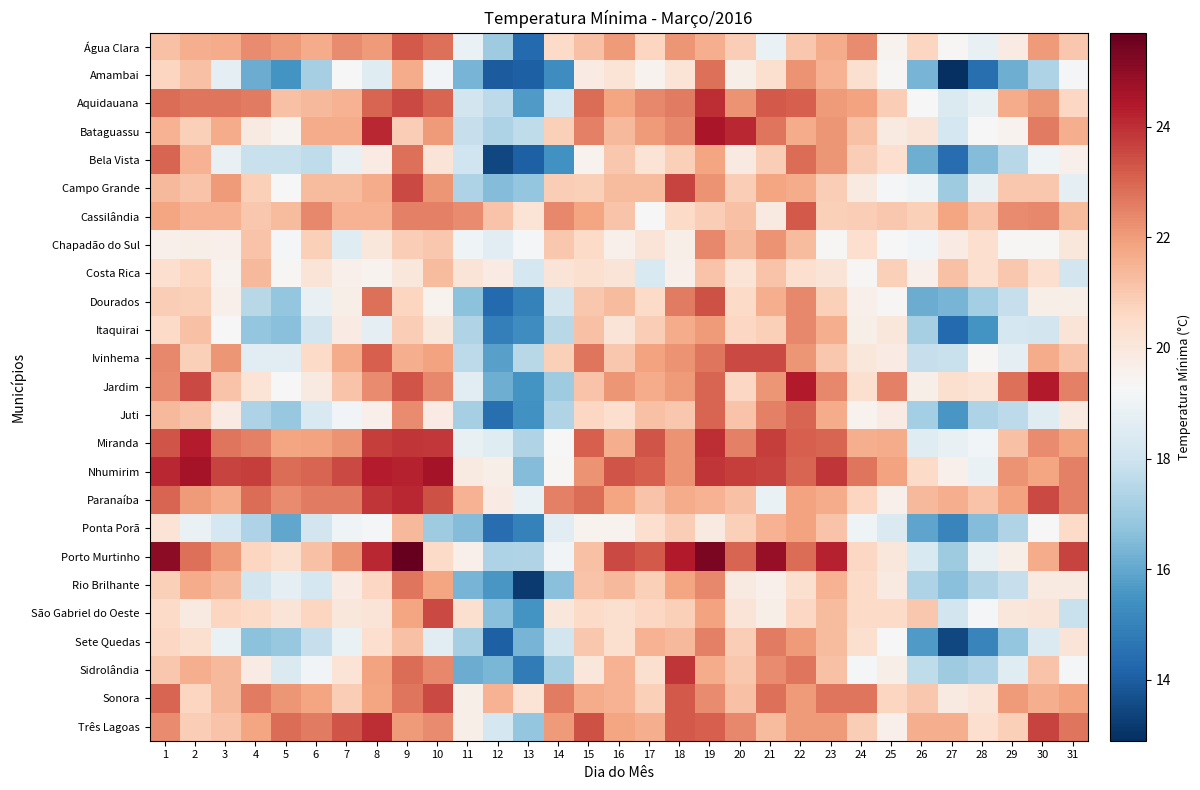

Reading left to right, list all the values displayed in this chart.

Água Clara: 1=21.2	2=21.6	3=21.7	4=22.3	5=22.0	6=21.7	7=22.3	8=22.0	9=23.2	10=22.8	11=18.9	12=17.0	13=14.3	14=20.5	15=21.2	16=22.0	17=20.7	18=22.1	19=21.6	20=20.9	21=18.9	22=21.0	23=21.7	24=22.3	25=19.5	26=20.7	27=19.4	28=18.8	29=19.8	30=22.0	31=21.0
Amambai: 1=20.7	2=21.2	3=18.7	4=16.1	5=15.5	6=17.2	7=19.3	8=18.5	9=21.7	10=19.1	11=16.3	12=14.0	13=14.1	14=15.3	15=19.8	16=20.2	17=19.5	18=20.2	19=22.8	20=19.7	21=20.3	22=22.2	23=21.5	24=20.3	25=19.4	26=16.3	27=12.9	28=14.5	29=16.2	30=17.3	31=19.2
Aquidauana: 1=22.9	2=22.7	3=22.7	4=22.6	5=21.2	6=21.4	7=21.5	8=23.0	9=23.5	10=23.0	11=18.1	12=17.6	13=15.7	14=18.2	15=22.9	16=21.8	17=22.4	18=22.6	19=24.0	20=22.2	21=23.2	22=23.1	23=22.0	24=21.9	25=20.9	26=19.3	27=18.4	28=18.8	29=21.7	30=22.1	31=20.6
Bataguassu: 1=21.5	2=20.8	3=21.7	4=19.9	5=19.5	6=21.7	7=21.7	8=24.1	9=20.9	10=22.0	11=17.8	12=17.3	13=17.7	14=20.8	15=22.5	16=21.4	17=22.0	18=22.4	19=24.5	20=24.1	21=22.7	22=21.7	23=22.1	24=21.2	25=19.9	26=20.1	27=18.2	28=19.3	29=19.5	30=22.6	31=21.6
Bela Vista: 1=23.0	2=21.5	3=18.8	4=17.9	5=17.9	6=17.7	7=18.8	8=19.8	9=22.8	10=20.1	11=18.0	12=13.5	13=14.1	14=15.4	15=19.5	16=21.0	17=20.2	18=20.8	19=21.8	20=19.9	21=20.9	22=22.9	23=22.1	24=20.9	25=20.4	26=16.2	27=14.4	28=16.5	29=17.5	30=19.0	31=19.6
Campo Grande: 1=21.4	2=21.1	3=22.0	4=20.8	5=19.3	6=21.3	7=21.3	8=21.7	9=23.5	10=22.1	11=17.3	12=16.5	13=16.8	14=20.9	15=20.8	16=21.3	17=21.3	18=23.6	19=22.2	20=20.9	21=21.8	22=21.7	23=20.9	24=19.9	25=19.2	26=19.0	27=17.0	28=18.8	29=21.0	30=21.0	31=18.7
Cassilândia: 1=21.8	2=21.5	3=21.5	4=21.0	5=21.3	6=22.4	7=21.5	8=21.5	9=22.5	10=22.5	11=22.3	12=21.1	13=20.2	14=22.4	15=21.8	16=21.1	17=19.3	18=20.5	19=20.9	20=21.2	21=19.9	22=23.2	23=20.8	24=20.9	25=21.0	26=20.8	27=21.8	28=21.1	29=22.3	30=22.4	31=21.3
Chapadão do Sul: 1=19.6	2=19.7	3=19.6	4=21.1	5=19.2	6=20.8	7=18.5	8=20.0	9=20.9	10=21.0	11=19.0	12=18.6	13=19.2	14=21.0	15=20.5	16=19.6	17=20.1	18=19.7	19=22.4	20=21.4	21=22.2	22=21.3	23=19.4	24=20.4	25=19.3	26=19.1	27=19.8	28=20.4	29=19.4	30=19.4	31=20.0
Costa Rica: 1=20.4	2=20.7	3=19.5	4=21.4	5=19.4	6=20.1	7=19.6	8=19.5	9=20.0	10=21.3	11=20.1	12=19.8	13=18.2	14=20.1	15=20.3	16=20.1	17=18.3	18=19.6	19=21.1	20=20.2	21=21.1	22=20.4	23=20.1	24=19.4	25=20.8	26=19.6	27=21.2	28=20.4	29=21.0	30=20.4	31=18.1
Dourados: 1=20.9	2=20.8	3=19.6	4=17.5	5=16.8	6=18.8	7=19.7	8=22.8	9=20.7	10=19.5	11=16.7	12=14.3	13=15.0	14=18.1	15=21.0	16=21.3	17=20.5	18=22.6	19=23.4	20=20.5	21=21.6	22=22.4	23=20.8	24=19.6	25=19.4	26=16.1	27=16.3	28=17.1	29=17.8	30=19.7	31=19.7
Itaquirai: 1=20.5	2=21.2	3=19.3	4=16.8	5=16.6	6=18.1	7=19.8	8=18.7	9=20.9	10=20.0	11=17.4	12=14.9	13=15.3	14=17.5	15=21.2	16=20.1	17=20.9	18=21.7	19=22.0	20=20.6	21=20.8	22=22.4	23=21.6	24=19.7	25=20.0	26=17.2	27=14.3	28=15.5	29=18.2	30=18.1	31=20.1
Ivinhema: 1=22.4	2=20.8	3=22.1	4=18.6	5=18.6	6=20.5	7=21.7	8=23.1	9=21.6	10=21.9	11=17.6	12=15.8	13=17.5	14=20.8	15=22.7	16=21.0	17=21.9	18=22.2	19=22.7	20=23.5	21=23.5	22=22.1	23=21.0	24=20.0	25=19.8	26=17.8	27=17.9	28=19.4	29=18.7	30=21.7	31=21.1
Jardim: 1=22.3	2=23.5	3=21.1	4=20.2	5=19.3	6=19.9	7=21.1	8=22.3	9=23.3	10=22.4	11=18.6	12=16.2	13=15.5	14=17.0	15=21.1	16=22.1	17=21.7	18=22.0	19=23.0	20=20.6	21=22.1	22=24.4	23=22.4	24=20.3	25=22.5	26=19.7	27=20.3	28=20.2	29=22.8	30=24.4	31=22.5
Juti: 1=21.4	2=21.1	3=19.8	4=17.3	5=16.9	6=18.3	7=19.1	8=19.6	9=22.3	10=19.8	11=17.2	12=14.5	13=15.4	14=17.4	15=20.6	16=20.4	17=21.2	18=21.0	19=23.0	20=21.1	21=22.5	22=23.0	23=21.7	24=19.5	25=19.8	26=17.1	27=15.6	28=17.3	29=17.6	30=18.5	31=19.9
Miranda: 1=23.3	2=24.3	3=22.7	4=22.5	5=21.8	6=21.9	7=22.2	8=23.7	9=23.9	10=23.8	11=18.8	12=18.5	13=17.4	14=19.3	15=23.1	16=21.6	17=23.3	18=22.2	19=24.0	20=22.5	21=23.7	22=23.1	23=23.0	24=21.6	25=21.7	26=18.5	27=18.8	28=19.1	29=21.2	30=22.3	31=21.9
Nhumirim: 1=24.1	2=24.6	3=23.6	4=23.7	5=22.9	6=23.0	7=23.5	8=24.3	9=24.2	10=24.6	11=19.9	12=19.7	13=16.5	14=19.4	15=22.2	16=23.3	17=23.1	18=22.2	19=23.9	20=23.7	21=23.6	22=23.0	23=23.9	24=22.7	25=21.9	26=20.5	27=19.6	28=18.9	29=22.2	30=21.8	31=22.5
Paranaíba: 1=23.0	2=22.0	3=21.7	4=22.9	5=22.3	6=22.6	7=22.6	8=23.9	9=24.1	10=23.4	11=21.5	12=19.8	13=18.9	14=22.5	15=22.9	16=21.8	17=21.1	18=21.7	19=21.5	20=21.2	21=18.9	22=21.9	23=21.7	24=20.7	25=19.6	26=21.4	27=21.6	28=21.1	29=21.9	30=23.5	31=22.5
Ponta Porã: 1=20.2	2=18.9	3=18.2	4=17.3	5=16.0	6=18.1	7=19.0	8=19.2	9=21.4	10=17.0	11=16.5	12=14.4	13=15.0	14=18.6	15=19.5	16=19.5	17=20.4	18=20.9	19=19.9	20=20.8	21=21.5	22=21.9	23=21.1	24=19.0	25=18.4	26=15.9	27=15.1	28=16.5	29=17.4	30=19.3	31=20.5
Porto Murtinho: 1=25.0	2=22.8	3=22.0	4=20.7	5=20.3	6=21.2	7=22.1	8=24.1	9=25.7	10=20.5	11=19.6	12=17.3	13=17.4	14=19.1	15=21.2	16=23.5	17=23.2	18=24.4	19=25.3	20=23.0	21=24.9	22=22.9	23=24.2	24=20.6	25=20.0	26=18.3	27=17.0	28=18.8	29=19.7	30=21.7	31=23.6
Rio Brilhante: 1=20.8	2=21.7	3=21.4	4=18.1	5=18.7	6=18.2	7=19.8	8=20.6	9=22.7	10=21.8	11=16.3	12=15.6	13=13.2	14=16.6	15=21.1	16=21.4	17=20.8	18=21.8	19=22.4	20=19.9	21=19.6	22=20.3	23=21.5	24=20.5	25=19.9	26=17.3	27=16.6	28=17.4	29=17.8	30=19.9	31=19.9
São Gabriel do Oeste: 1=20.5	2=19.9	3=20.7	4=20.5	5=20.1	6=20.7	7=20.0	8=20.1	9=21.8	10=23.5	11=20.3	12=16.6	13=15.5	14=20.0	15=20.5	16=20.3	17=20.6	18=20.8	19=21.9	20=20.1	21=19.7	22=20.6	23=21.3	24=20.5	25=20.5	26=21.0	27=18.1	28=19.2	29=20.0	30=20.1	31=17.9
Sete Quedas: 1=20.6	2=20.3	3=18.9	4=16.7	5=16.9	6=17.8	7=18.9	8=20.4	9=21.2	10=18.6	11=17.2	12=14.1	13=16.3	14=18.1	15=21.0	16=20.3	17=21.5	18=21.4	19=22.5	20=20.9	21=22.6	22=22.0	23=21.3	24=20.3	25=19.3	26=15.7	27=13.5	28=15.1	29=16.8	30=18.4	31=20.1
Sidrolândia: 1=21.0	2=21.6	3=21.4	4=19.8	5=18.4	6=19.1	7=20.2	8=21.9	9=22.9	10=22.4	11=16.1	12=16.4	13=14.8	14=17.2	15=20.0	16=21.5	17=20.3	18=23.9	19=21.7	20=21.0	21=22.3	22=22.7	23=21.2	24=19.2	25=19.7	26=17.7	27=17.0	28=17.3	29=18.5	30=21.1	31=19.2
Sonora: 1=23.0	2=20.7	3=21.4	4=22.6	5=22.1	6=21.8	7=20.9	8=21.8	9=22.7	10=23.5	11=19.7	12=21.5	13=20.2	14=22.6	15=21.7	16=21.5	17=20.8	18=23.2	19=22.3	20=21.2	21=22.8	22=22.0	23=22.7	24=22.7	25=20.7	26=21.0	27=19.9	28=20.1	29=22.0	30=21.6	31=21.9
Três Lagoas: 1=22.3	2=20.9	3=21.1	4=21.8	5=22.9	6=22.6	7=23.3	8=24.0	9=22.0	10=22.3	11=19.7	12=18.2	13=16.8	14=22.0	15=23.4	16=21.8	17=21.6	18=23.2	19=23.1	20=22.4	21=21.3	22=22.0	23=22.0	24=20.9	25=19.6	26=21.6	27=21.6	28=20.4	29=20.8	30=23.6	31=22.7